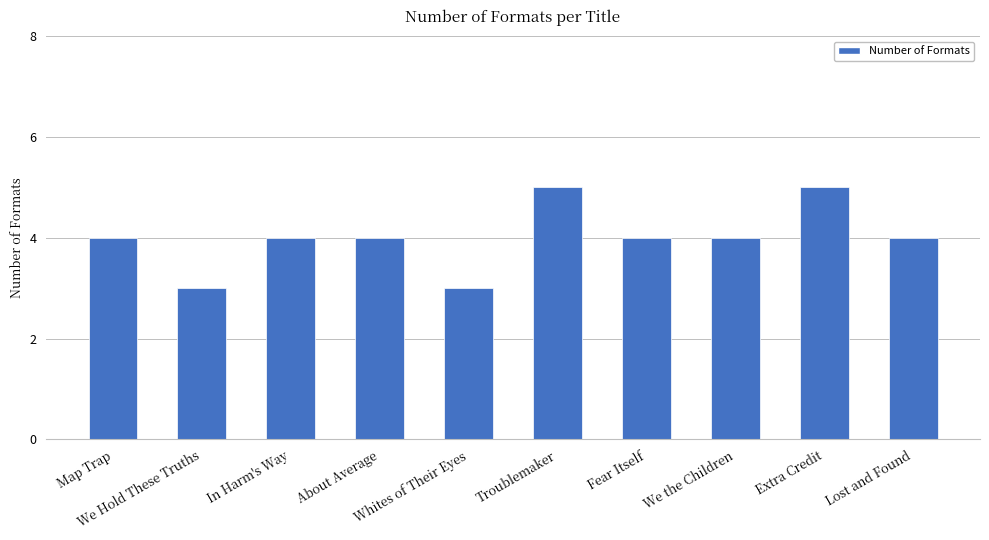

How many data points does each series have?

10